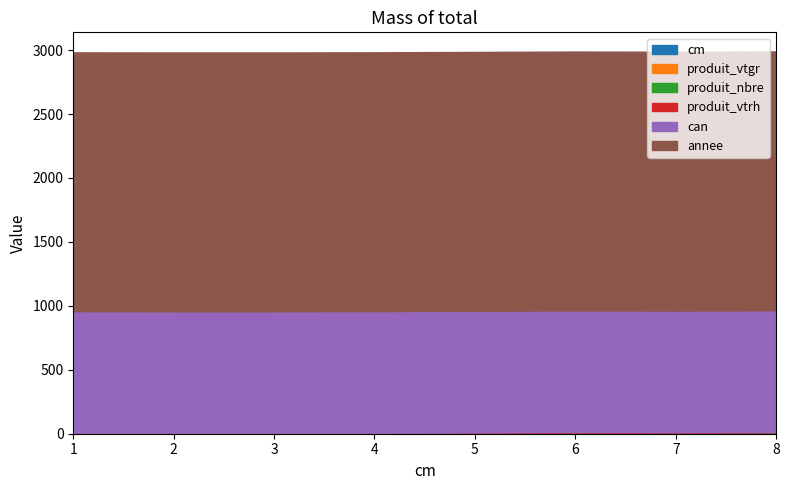

What is the difference between the highest and lowest values at 6?

2022.0